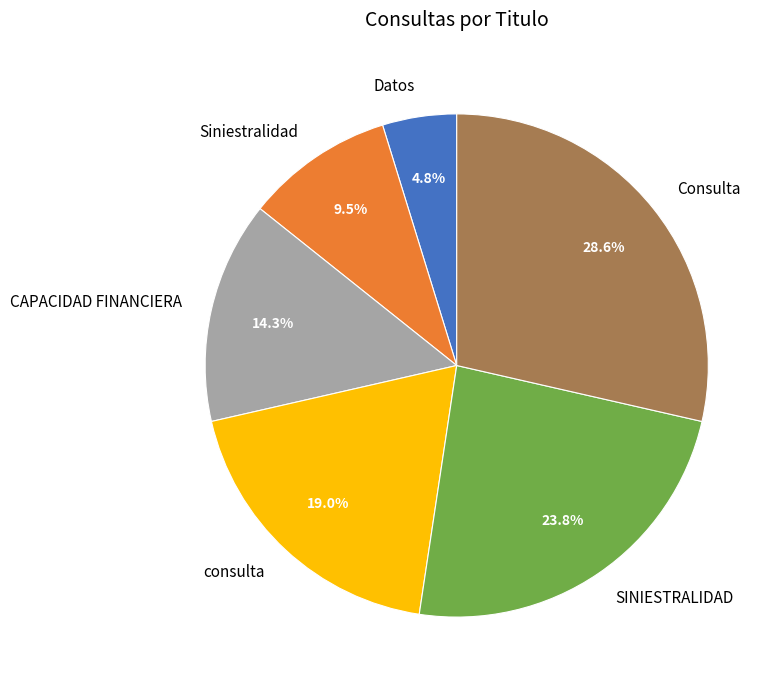

Combined, do SINIESTRALIDAD and Consulta account for over 50%?

Yes